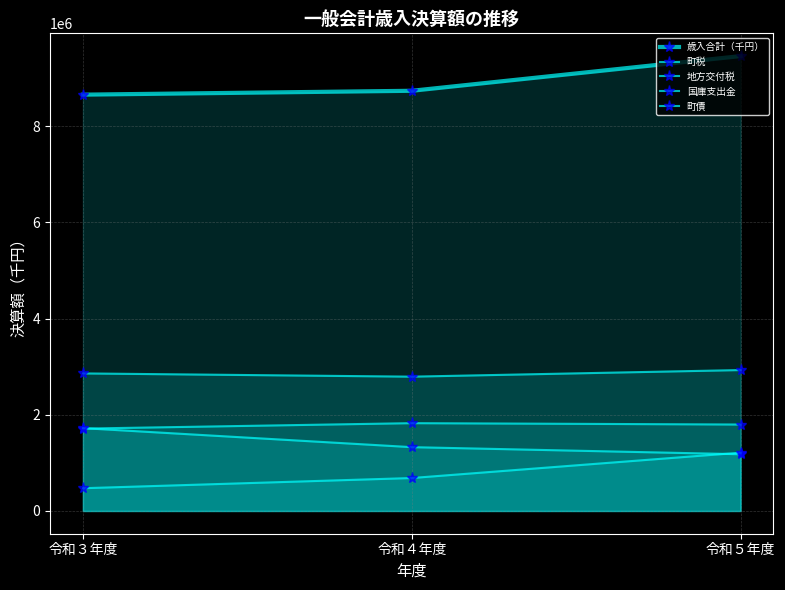

The value of 地方交付税 at 令和５年度 is 683631. True or false?

False